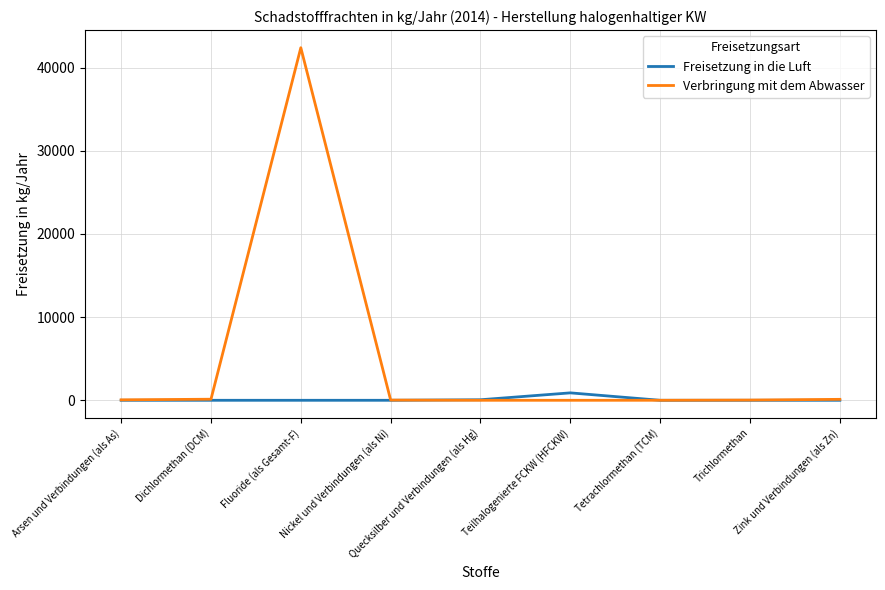

Does the chart display data point markers on the line(s)?

No